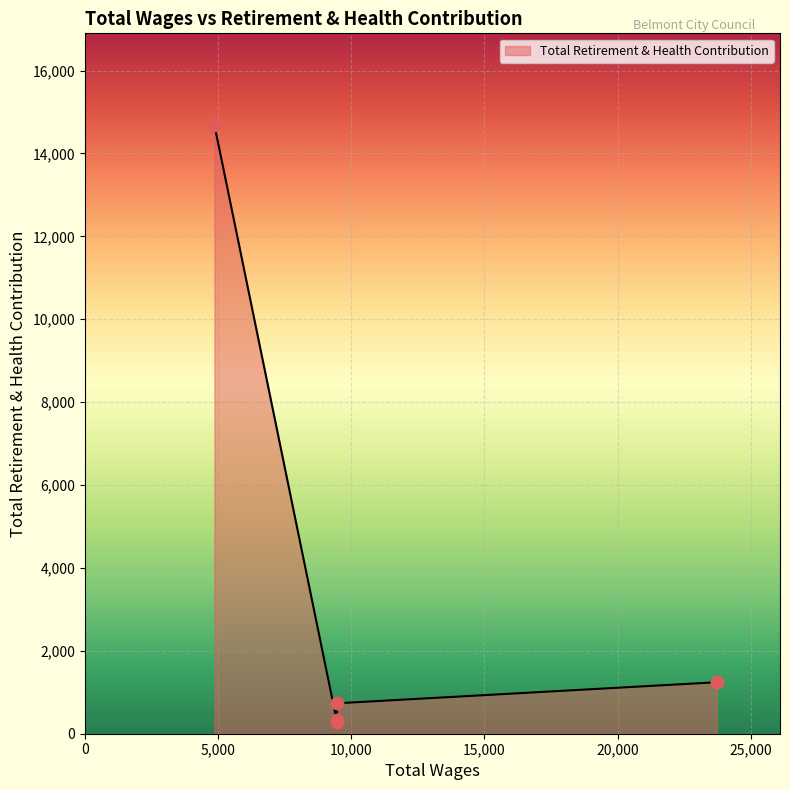

What is the change in value from 9450.0 to 9450.0?

-61